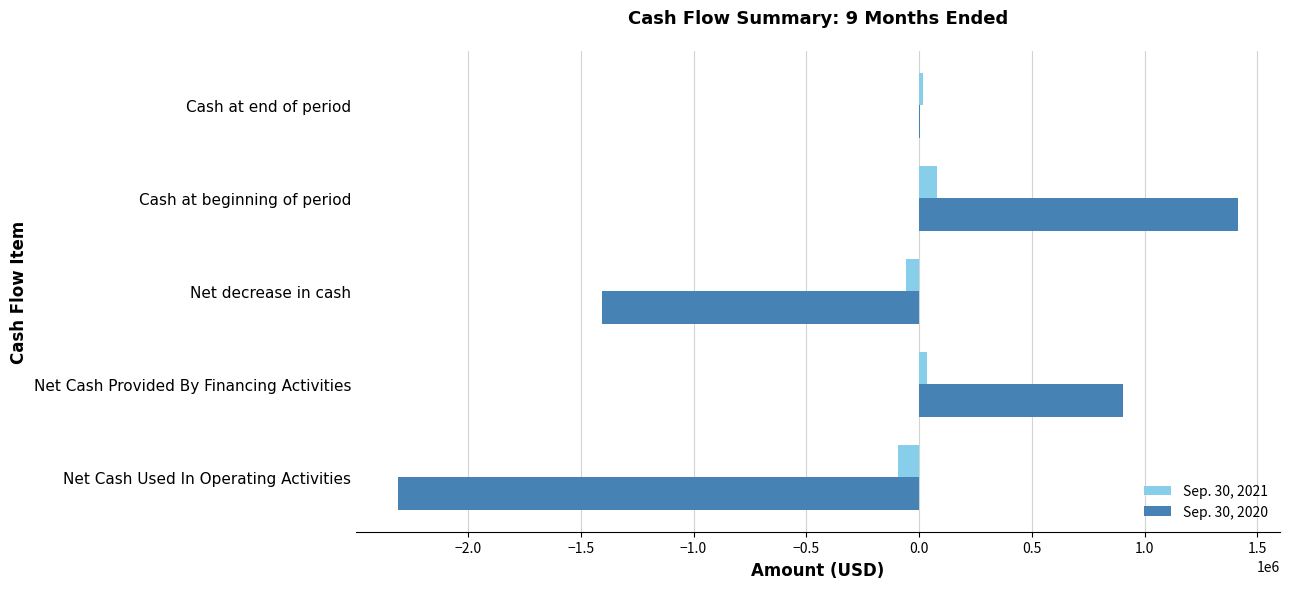

What is the sum of all Sep. 30, 2021 values?

-20204